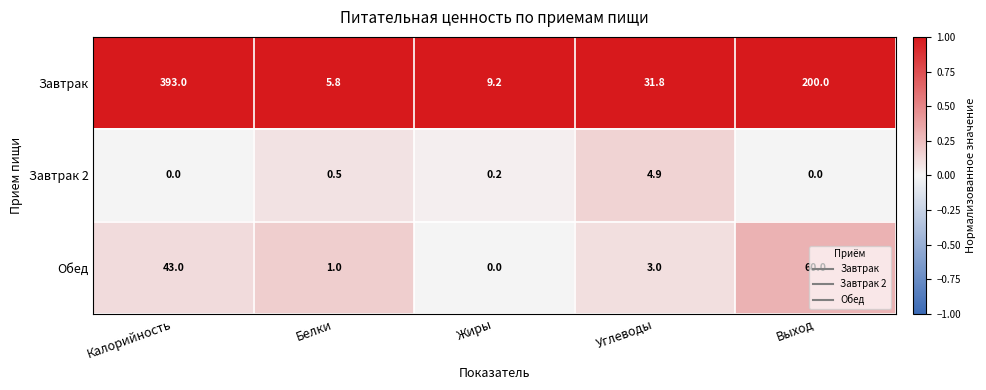

True or false: Завтрак has a value of 1.5 at Белки.

False